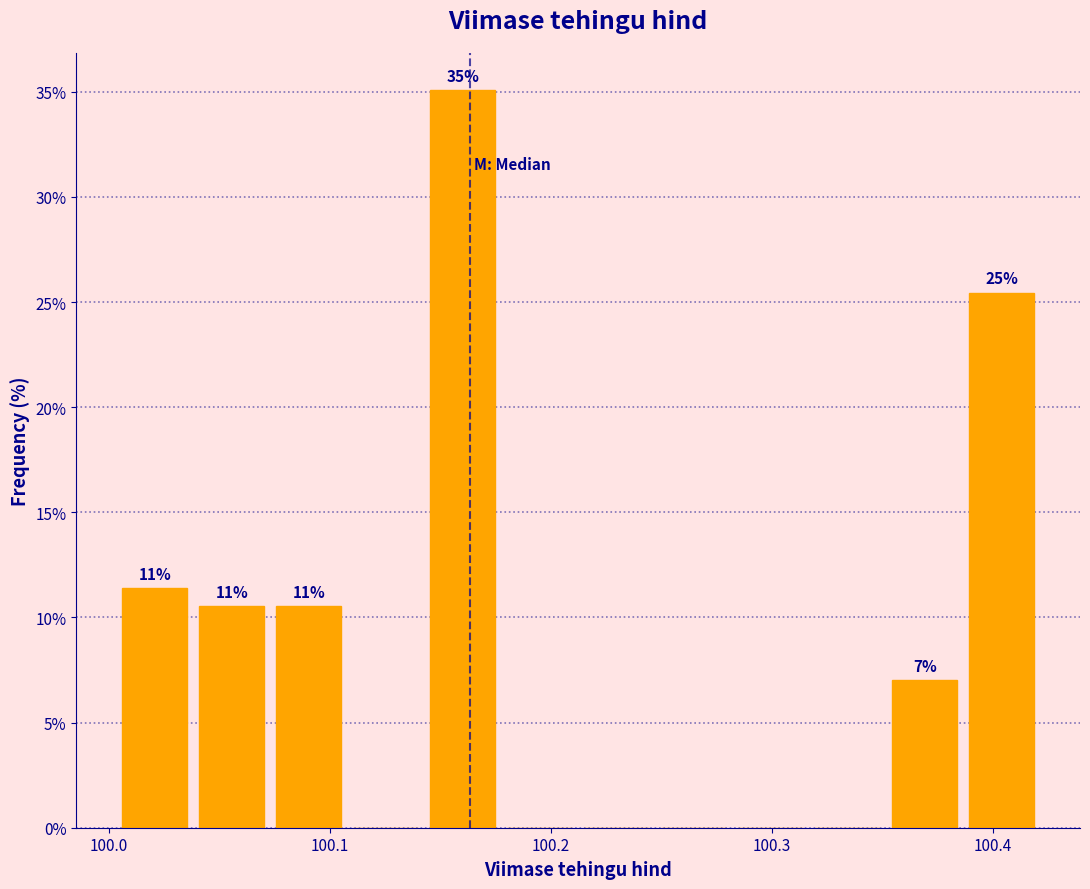

Around what value on the x-axis is the tallest bar? Give the approximate position of its centre, as read against the axis.

100.16